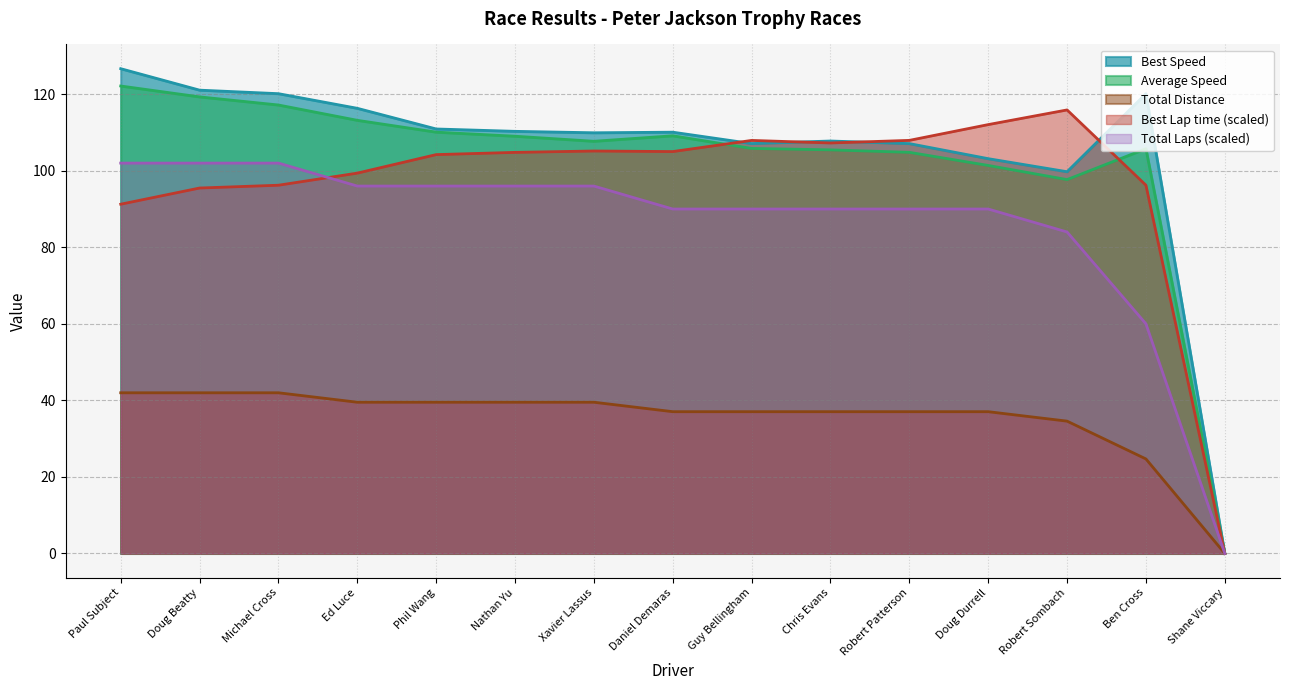

How many times do Average Speed and Best Lap time cross each other?

2